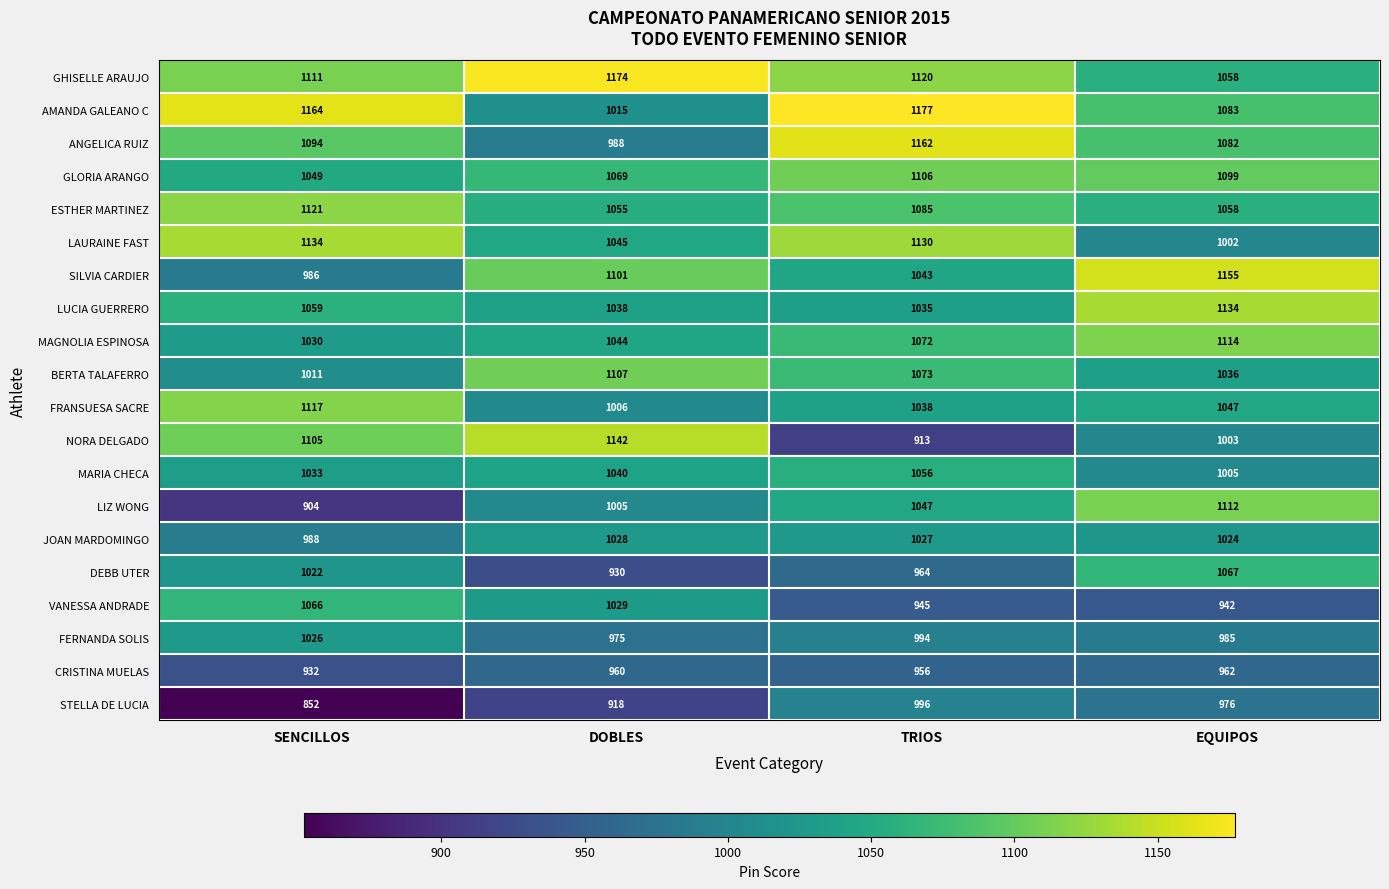

Rank the series at SENCILLOS from lowest to highest value.

STELLA DE LUCIA, LIZ WONG, CRISTINA MUELAS, SILVIA CARDIER, JOAN MARDOMINGO, BERTA TALAFERRO, DEBB UTER, FERNANDA SOLIS, MAGNOLIA ESPINOSA, MARIA CHECA, GLORIA ARANGO, LUCIA GUERRERO, VANESSA ANDRADE, ANGELICA RUIZ, NORA DELGADO, GHISELLE ARAUJO, FRANSUESA SACRE, ESTHER MARTINEZ, LAURAINE FAST, AMANDA GALEANO C